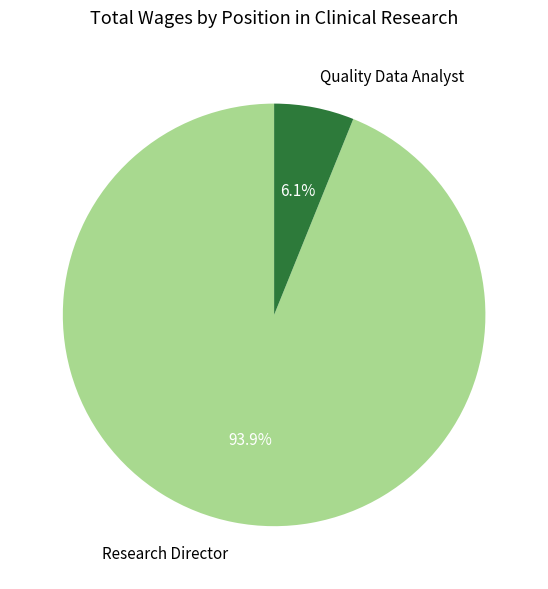

Combined, what portion of the pie is Research Director and Quality Data Analyst?

100.0%